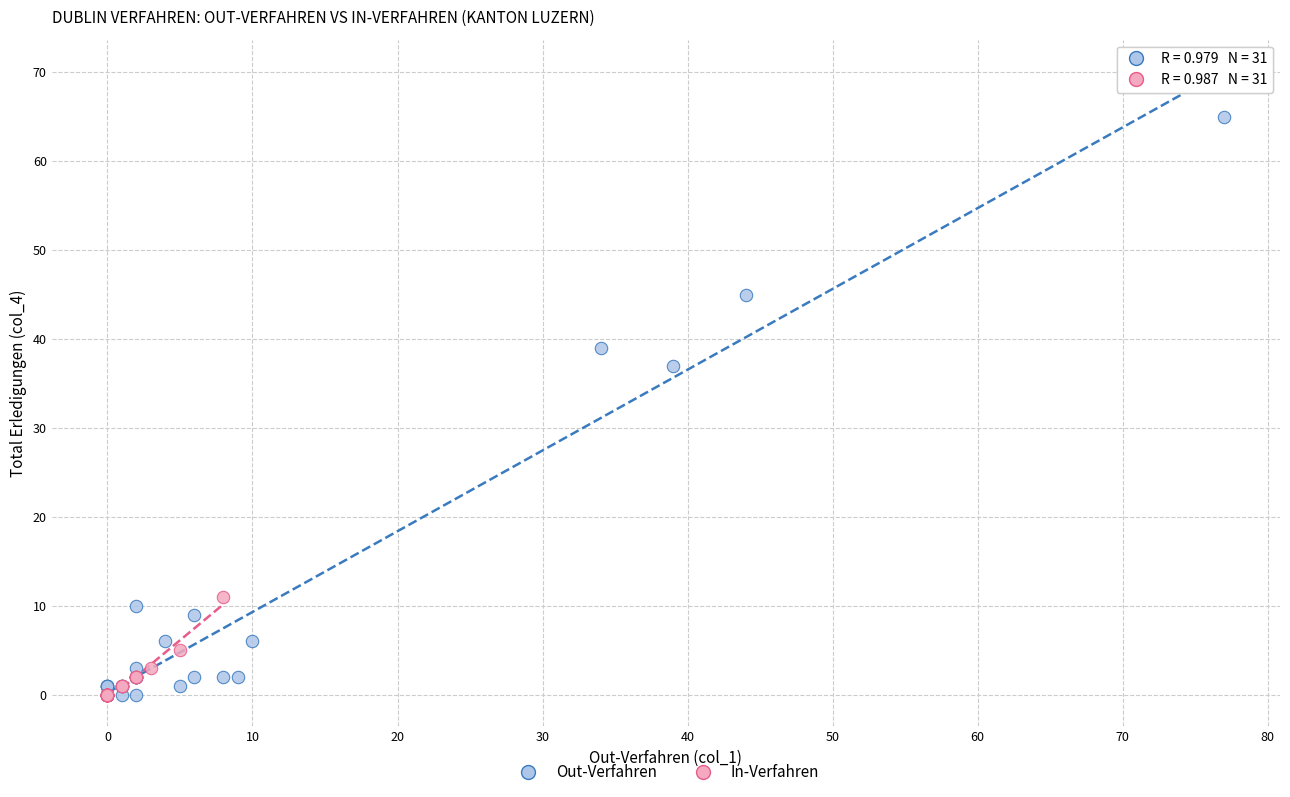

Which series has the widest spread of Y values?

Out-Verfahren